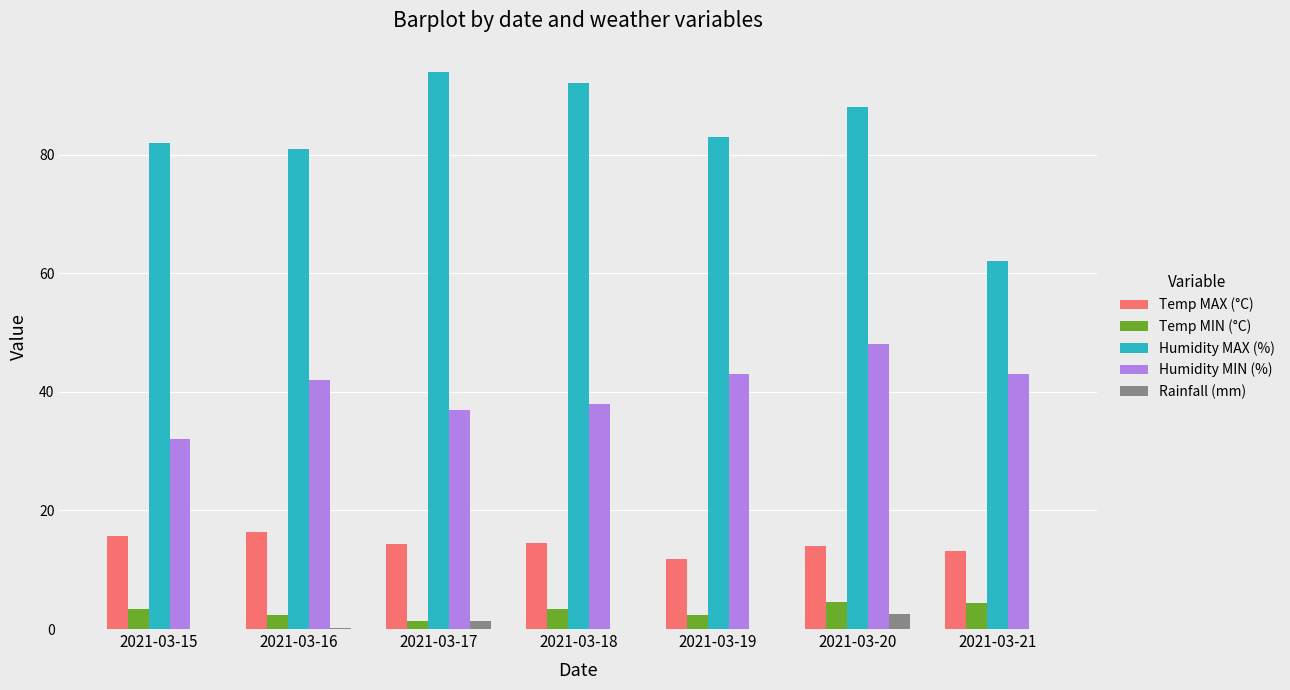

Which series has the widest spread of values?

Humidity MAX (%)